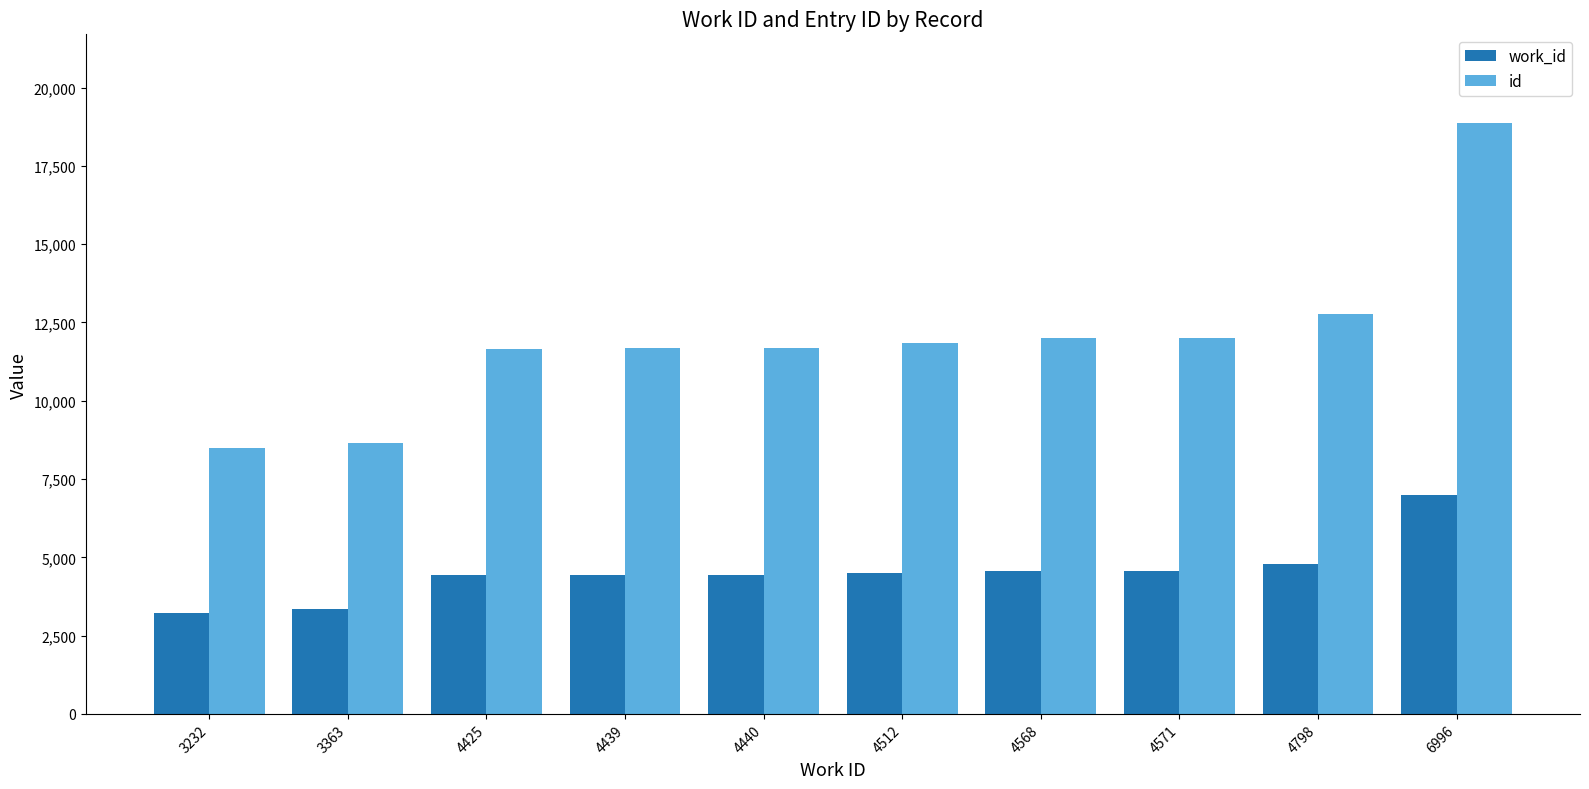

What is the spread (max minus min) of values at 4440?

7252